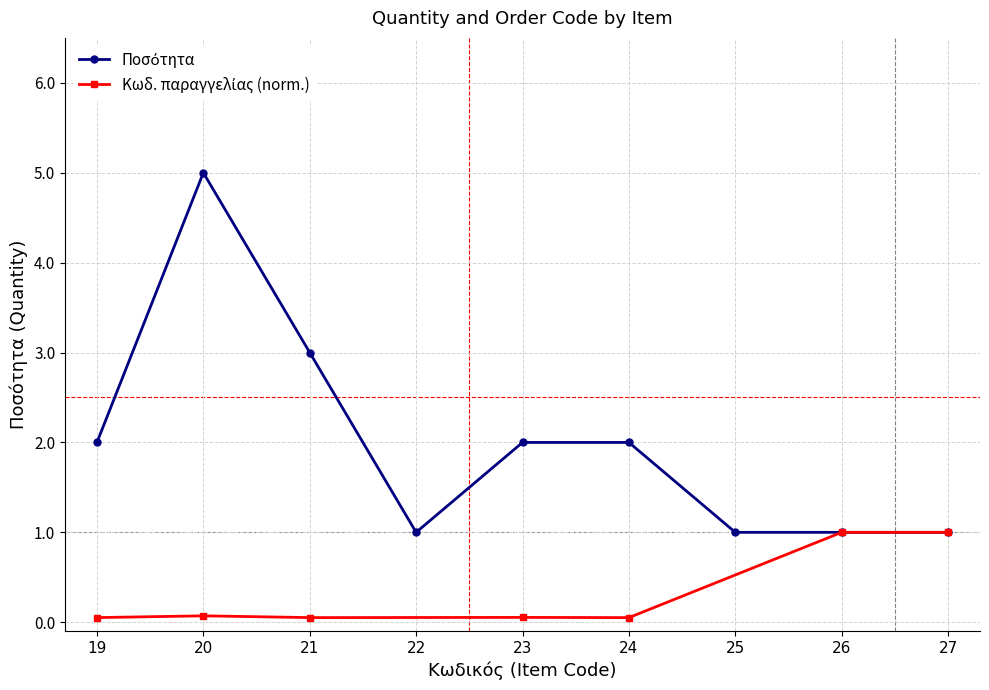

Rank the categories by value from highest to lowest.

20, 21, 19, 23, 24, 22, 25, 26, 27